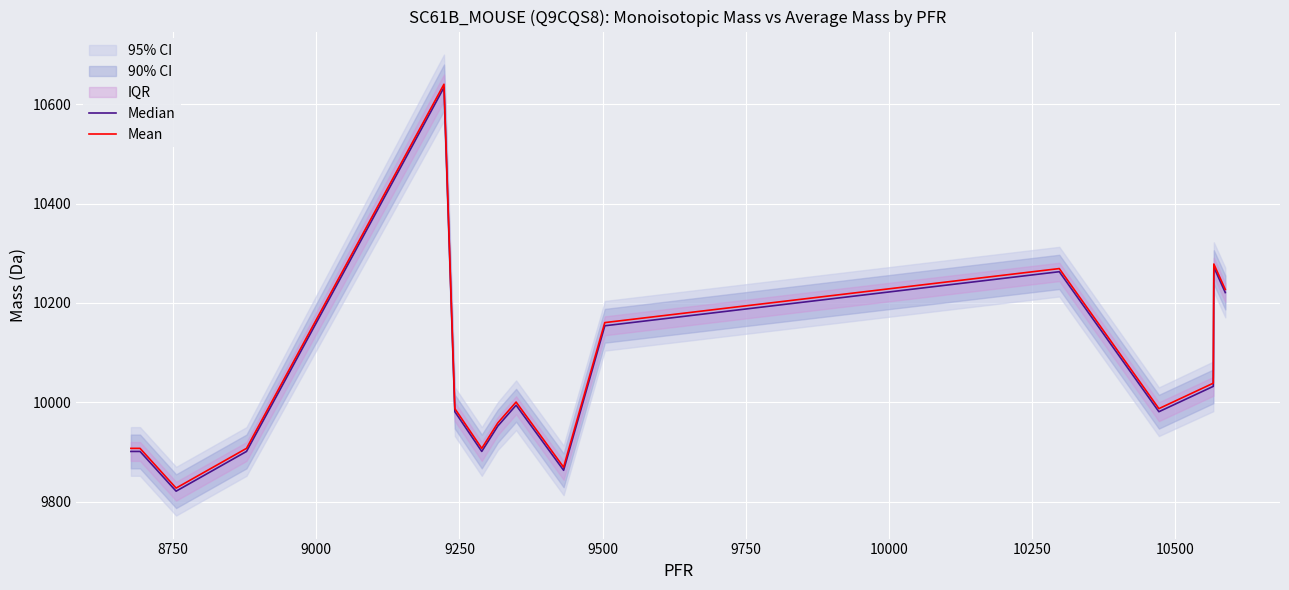

What is the highest value of the Mean series?

10640.3